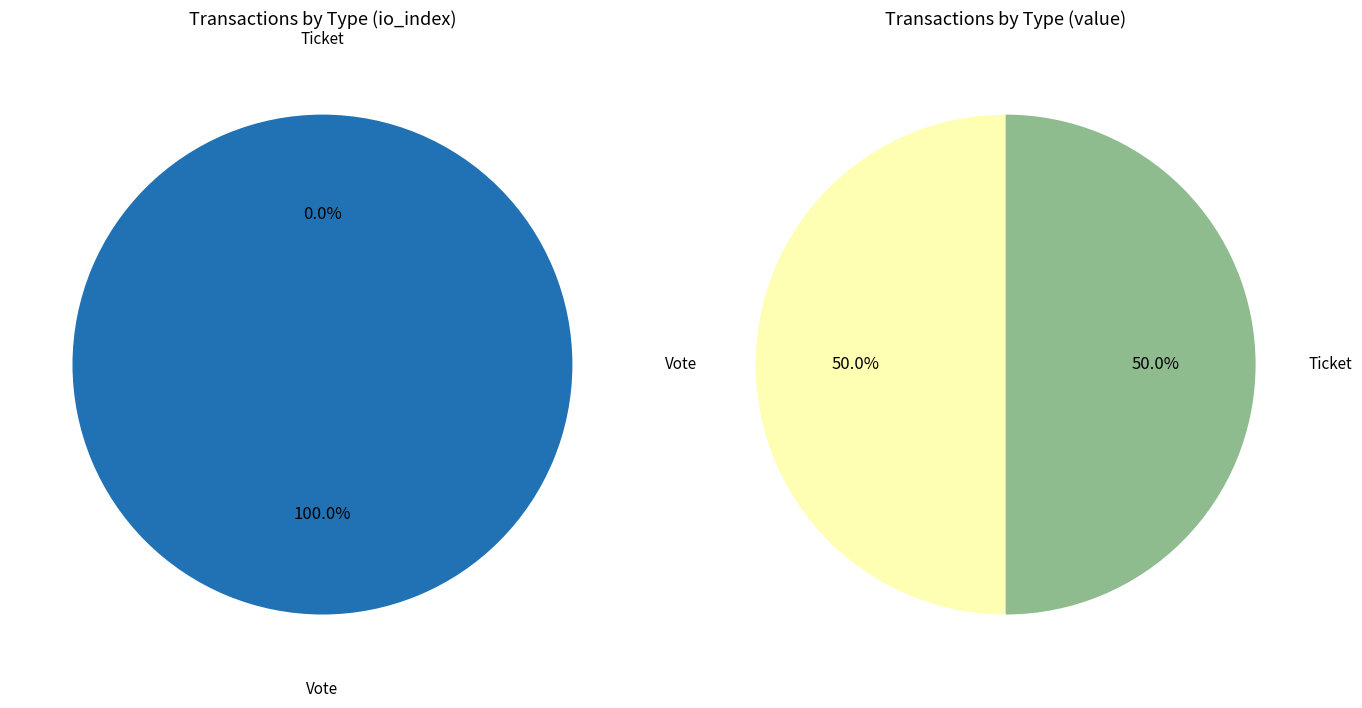

Between Vote and Ticket, which is larger?

Vote